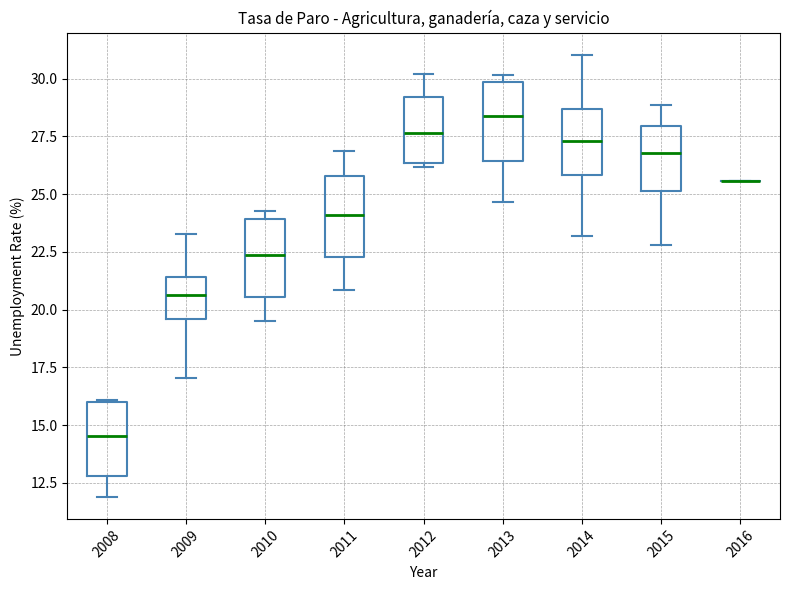

Reading left to right, transcribe this box plot: for each box, give where its median line is, the range the box spans, and where its two whiskers end, as read against the y-axis. The values are not printed on the chart, so give them approximately, as read against the axis.

2008: median 14.5, box 13.0 to 16.0, whiskers 12.0 to 16.0
2009: median 20.5, box 19.5 to 21.5, whiskers 17.0 to 23.5
2010: median 22.5, box 20.5 to 24.0, whiskers 19.5 to 24.5
2011: median 24.0, box 22.5 to 26.0, whiskers 21.0 to 27.0
2012: median 27.5, box 26.5 to 29.0, whiskers 26.0 to 30.0
2013: median 28.5, box 26.5 to 30.0, whiskers 24.5 to 30.0 (just above the box's upper edge)
2014: median 27.5, box 26.0 to 28.5, whiskers 23.0 to 31.0
2015: median 27.0, box 25.0 to 28.0, whiskers 23.0 to 29.0
2016: box collapsed to a line at 25.5, whiskers 25.5 to 25.5